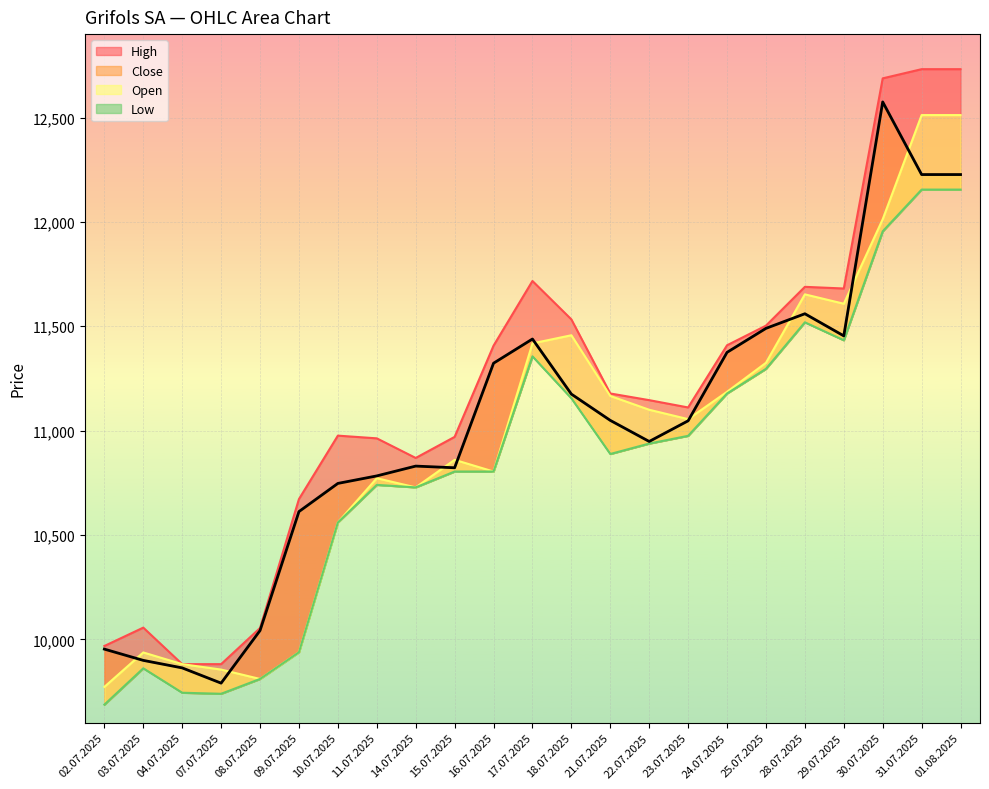

List the series in order of their overall mean, lowest first.

Low, Open, Close, High